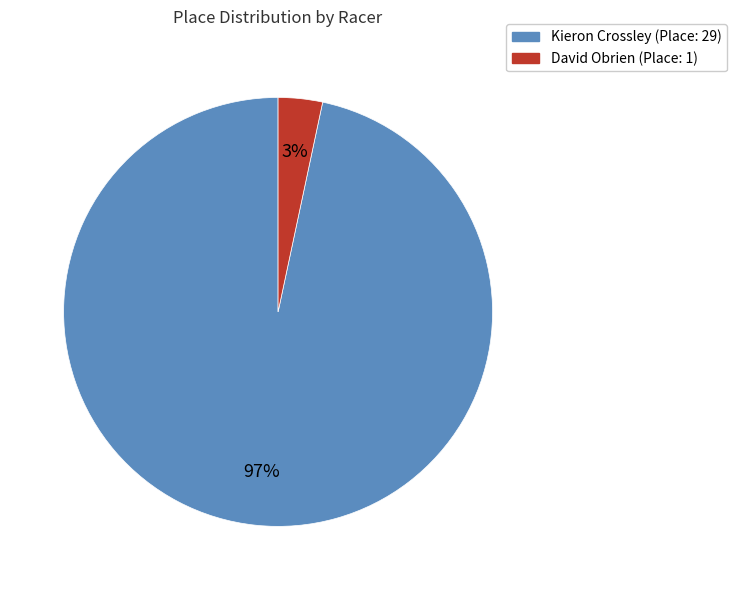

Count the number of slices in the pie.

2